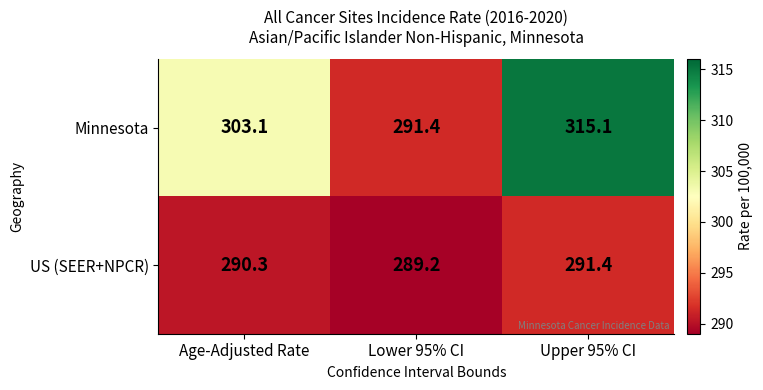

Where is Minnesota nearest to the value 303?

Age-Adjusted Rate